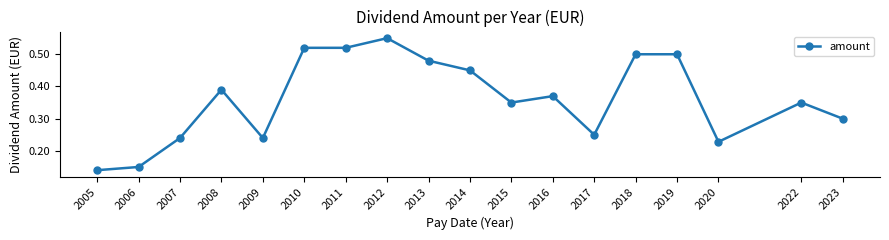

At which category does the data reach its first local peak?

2008